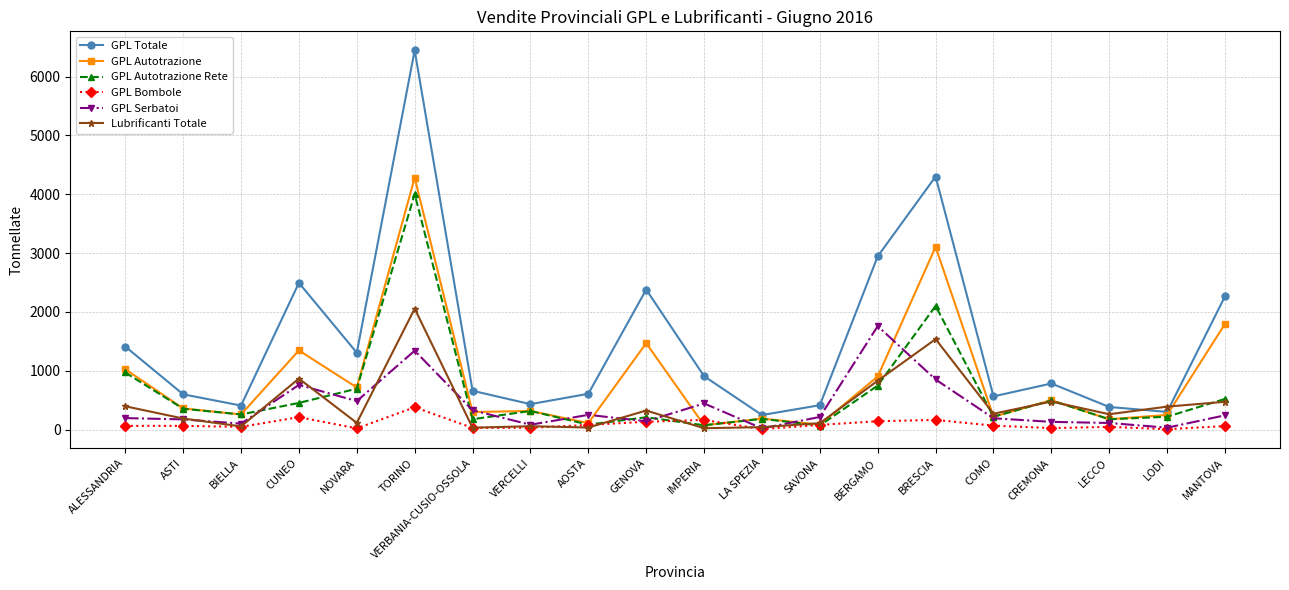

What is the total value across all series at IMPERIA?

1696